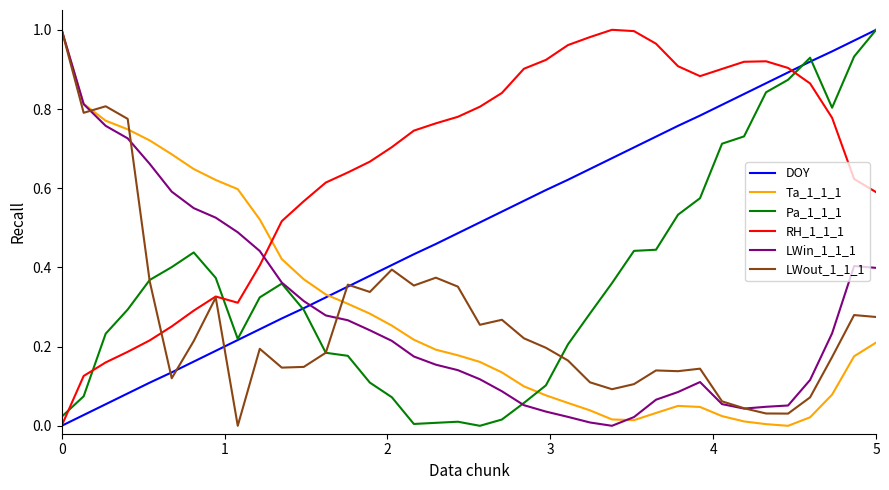

Which series has the largest total across all categories?

RH_1_1_1